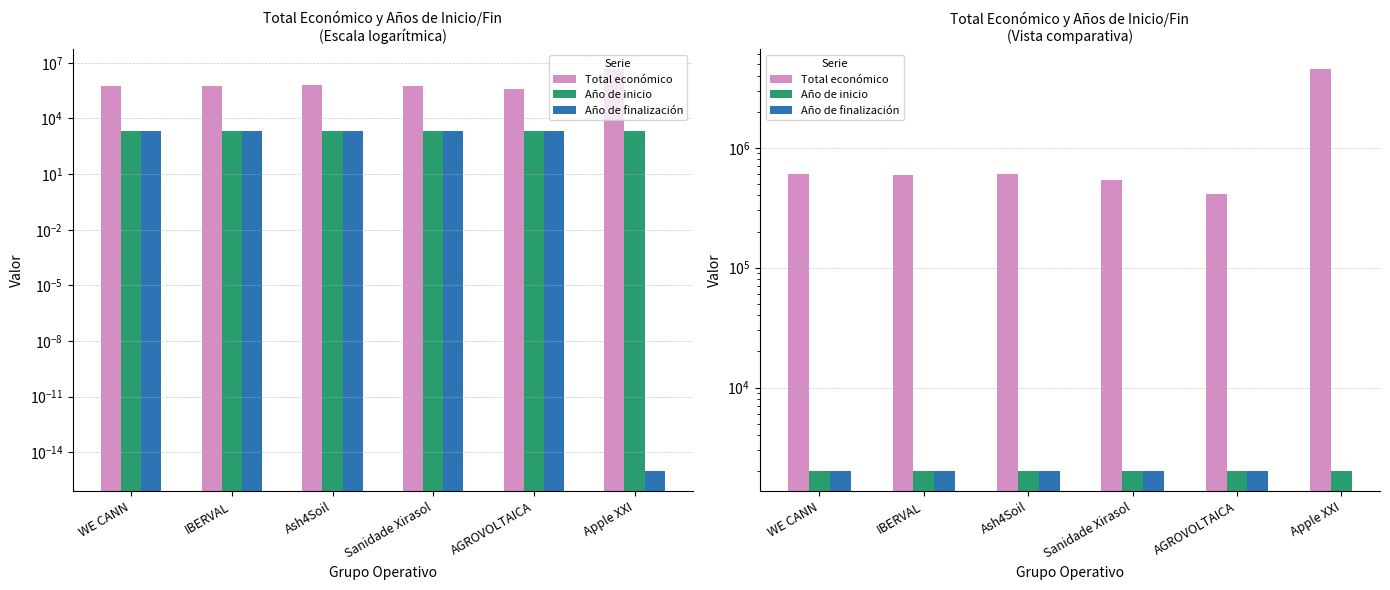

Which series has the largest range (max minus min)?

Total económico